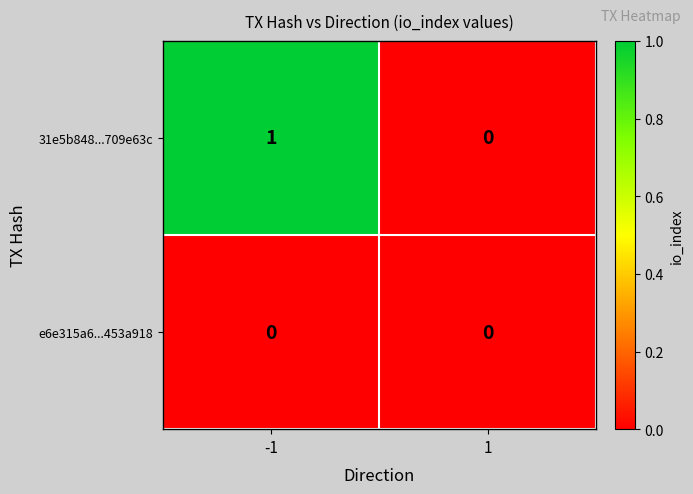

Which series changed the most between -1 and 1?

31e5b848...709e63c